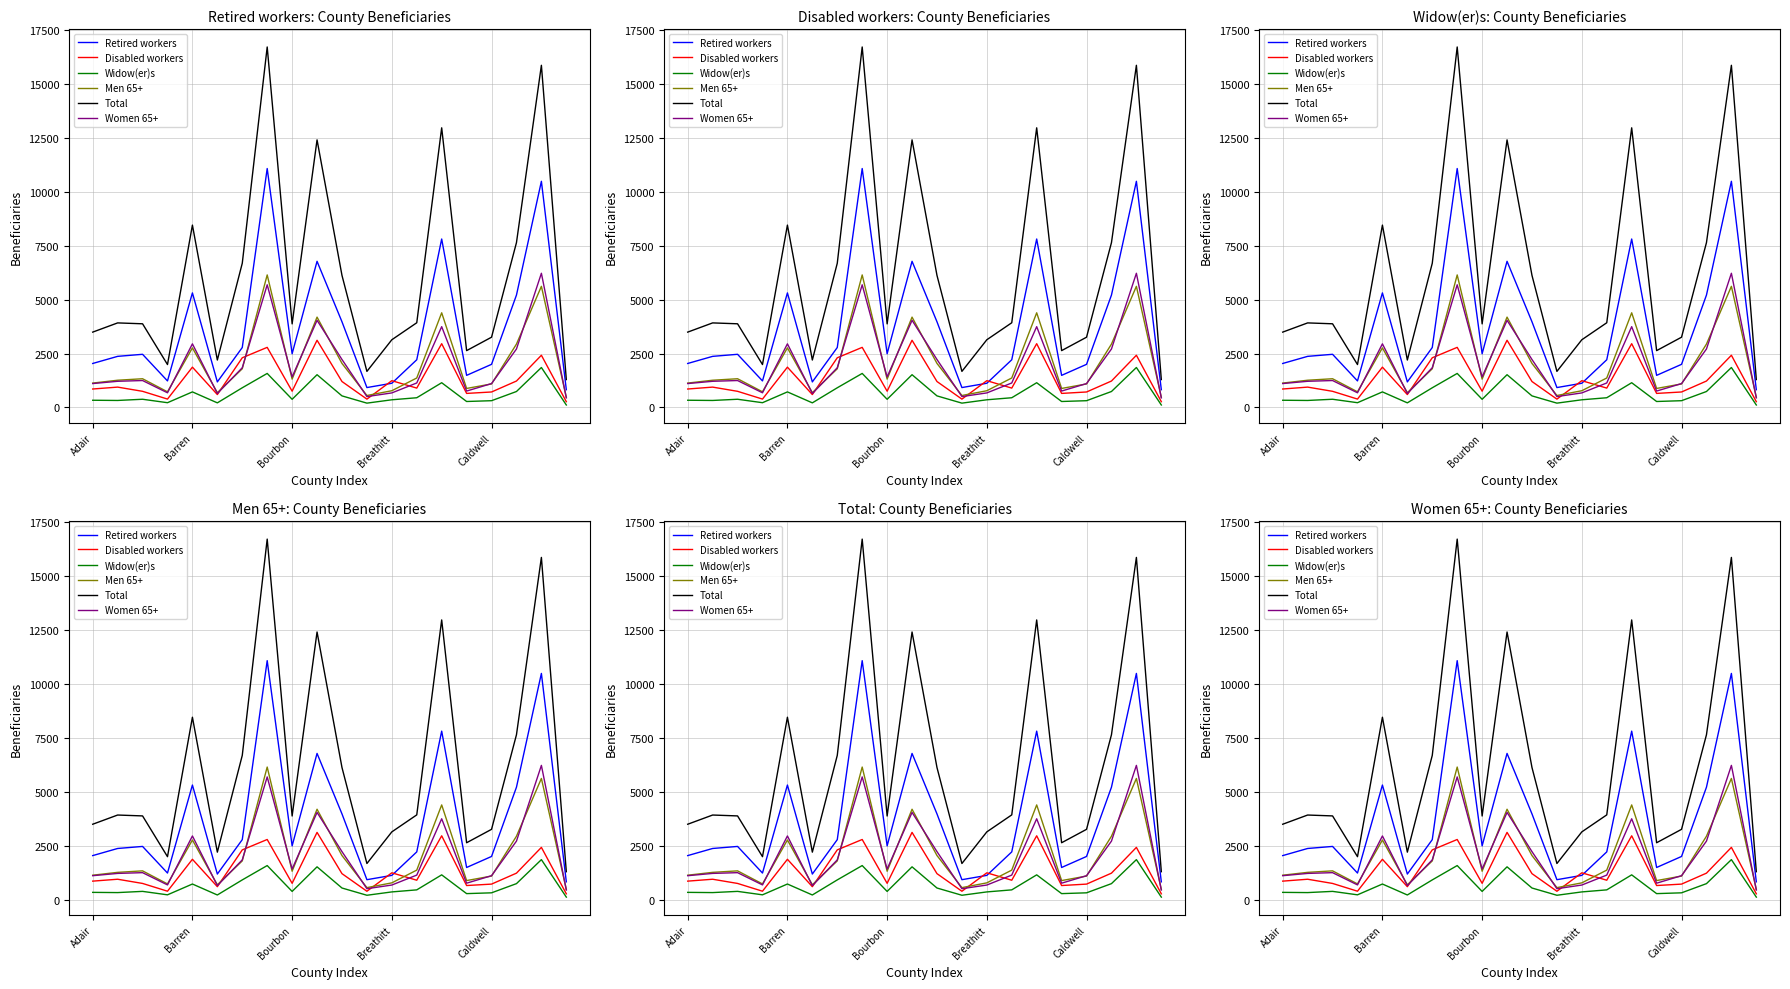

True or false: Men 65+ has a value of 2940 at 17.

True